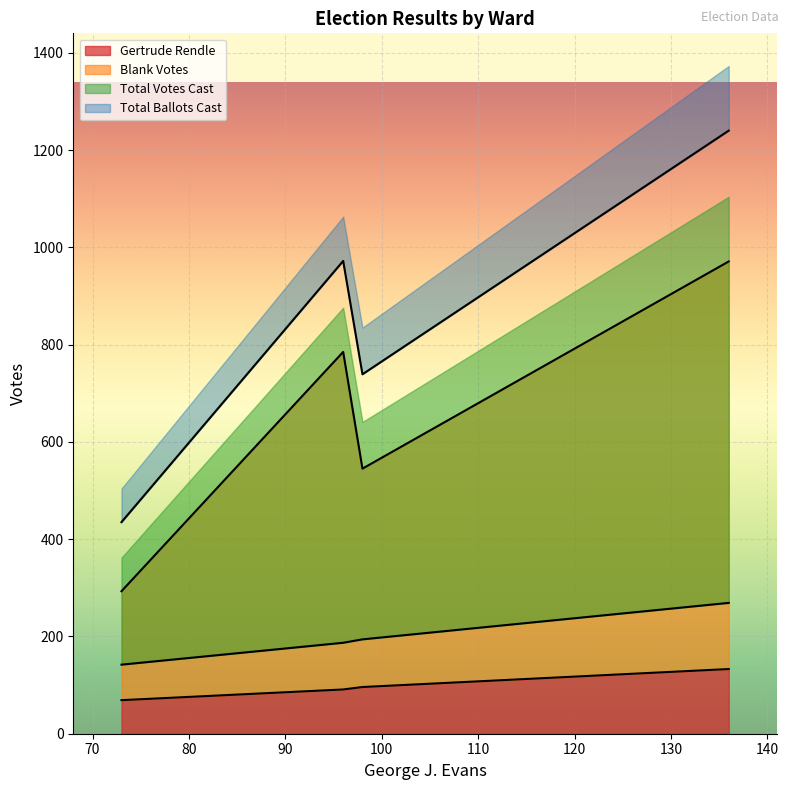

True or false: Total Ballots Cast has a value of 739 at Ward 4.

True